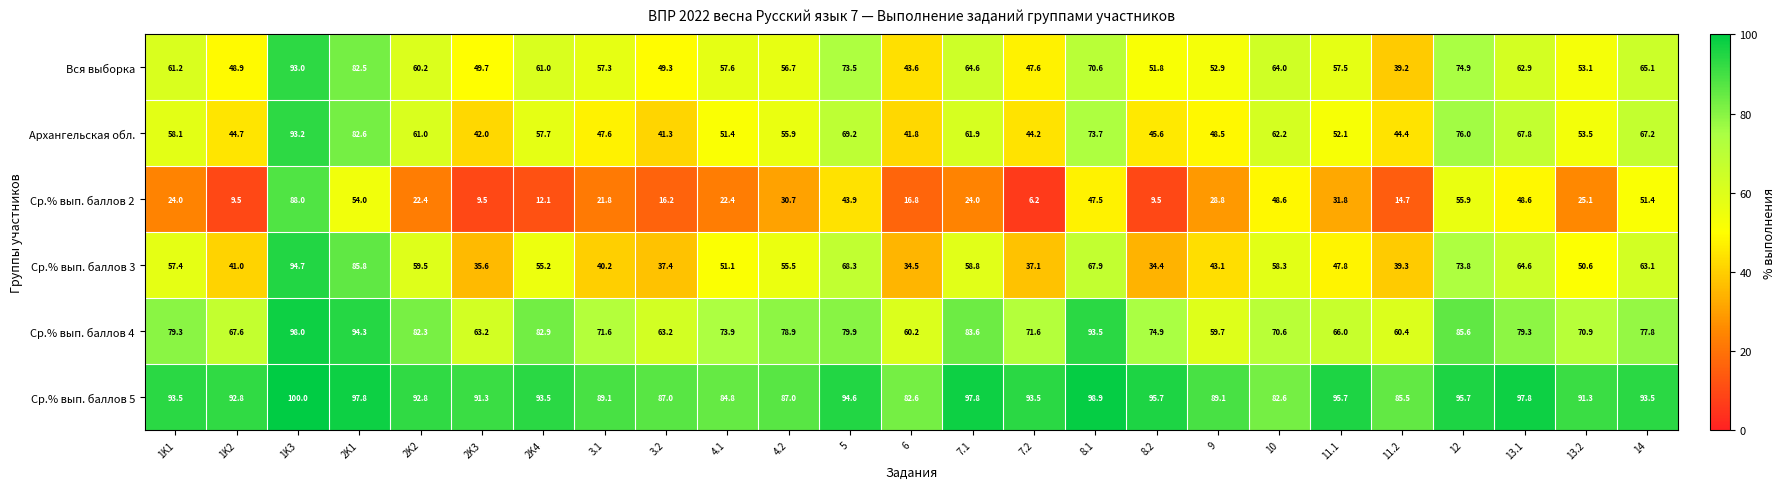

Which series has the widest spread of values?

Ср.% вып. баллов 2